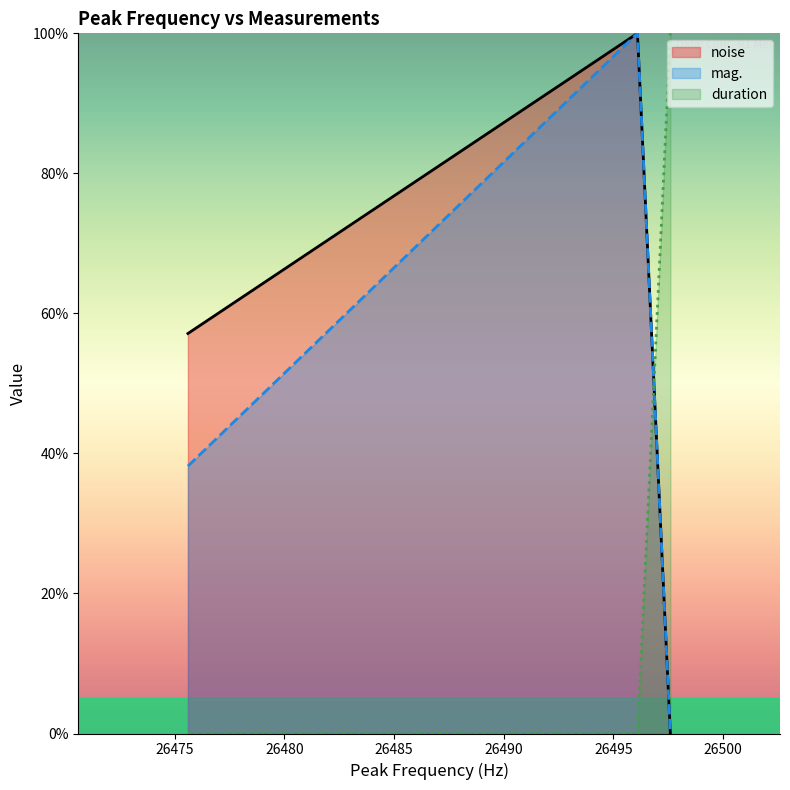

How many duration values are between 0 and 100?

3